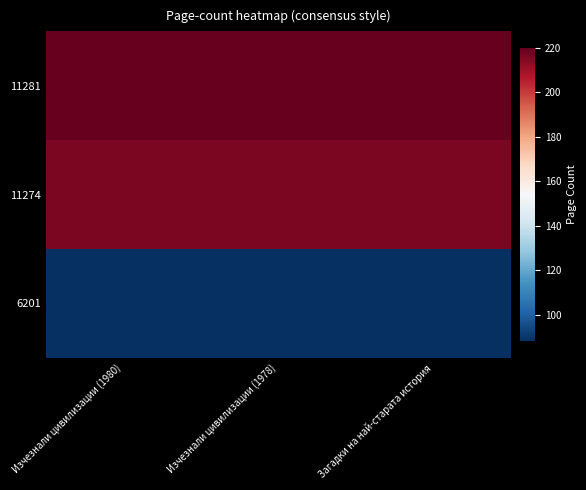

Which category has the lowest value across all series?

Изчезнали цивилизации (1980)